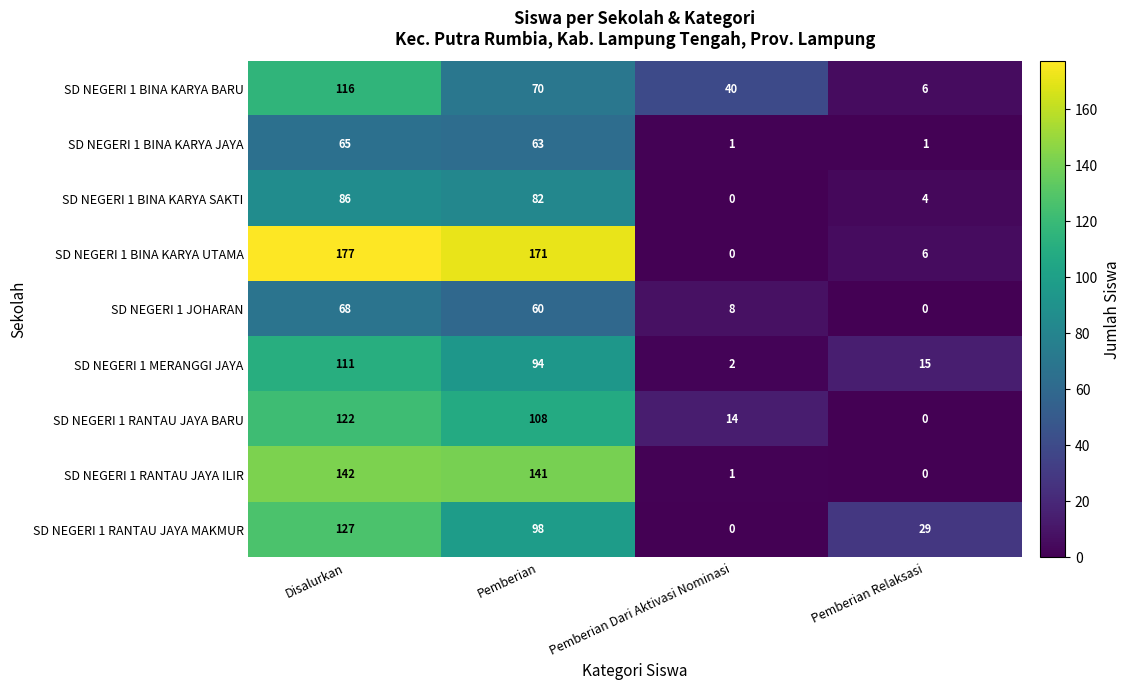

Where does the SD NEGERI 1 BINA KARYA JAYA series first go above 63?

Disalurkan